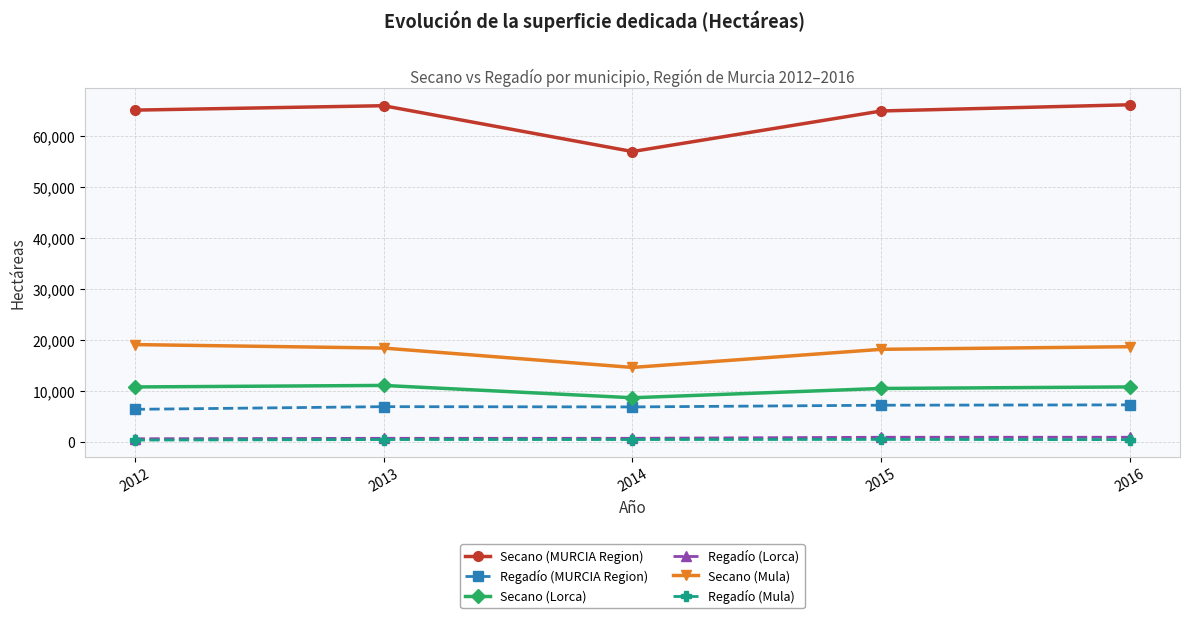

How many series are shown in this chart?

6